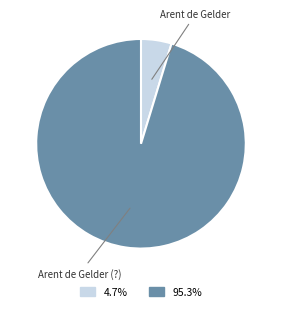

Is there a majority slice in this chart?

Yes